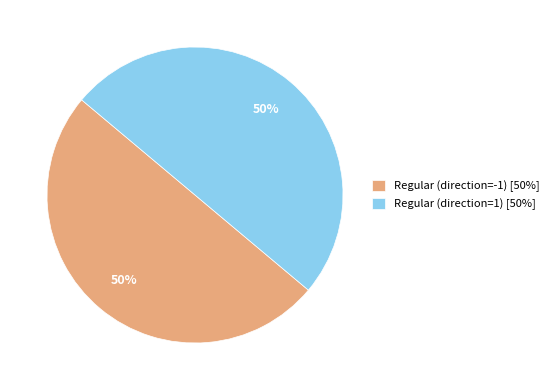

Combined, do Regular (direction=1) [50%] and Regular (direction=-1) [50%] account for over 50%?

Yes